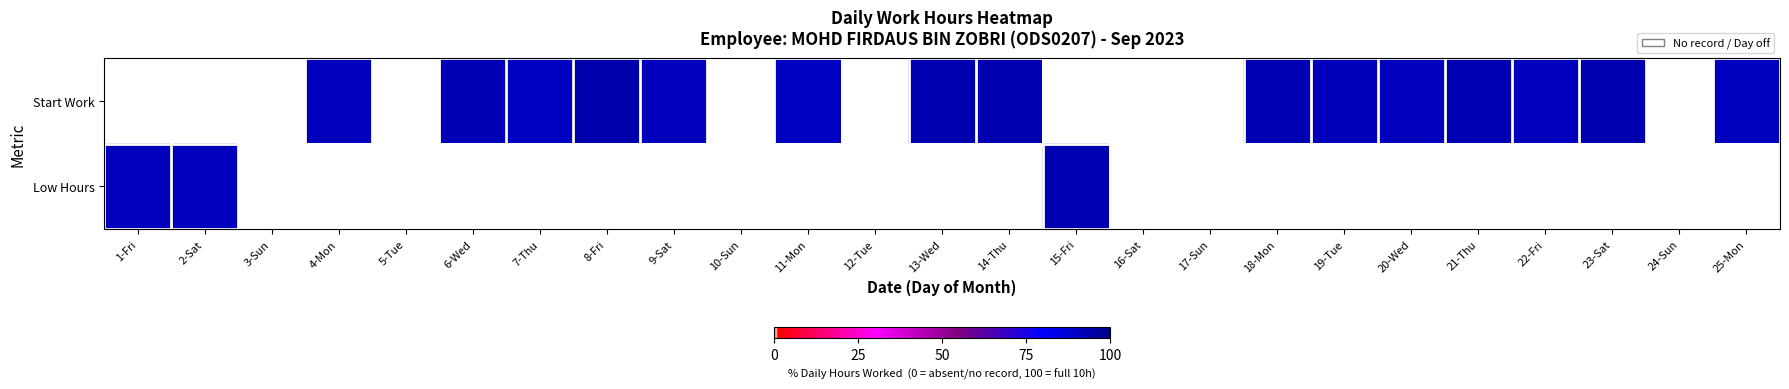

Which category has the lowest value across all series?

1-Fri